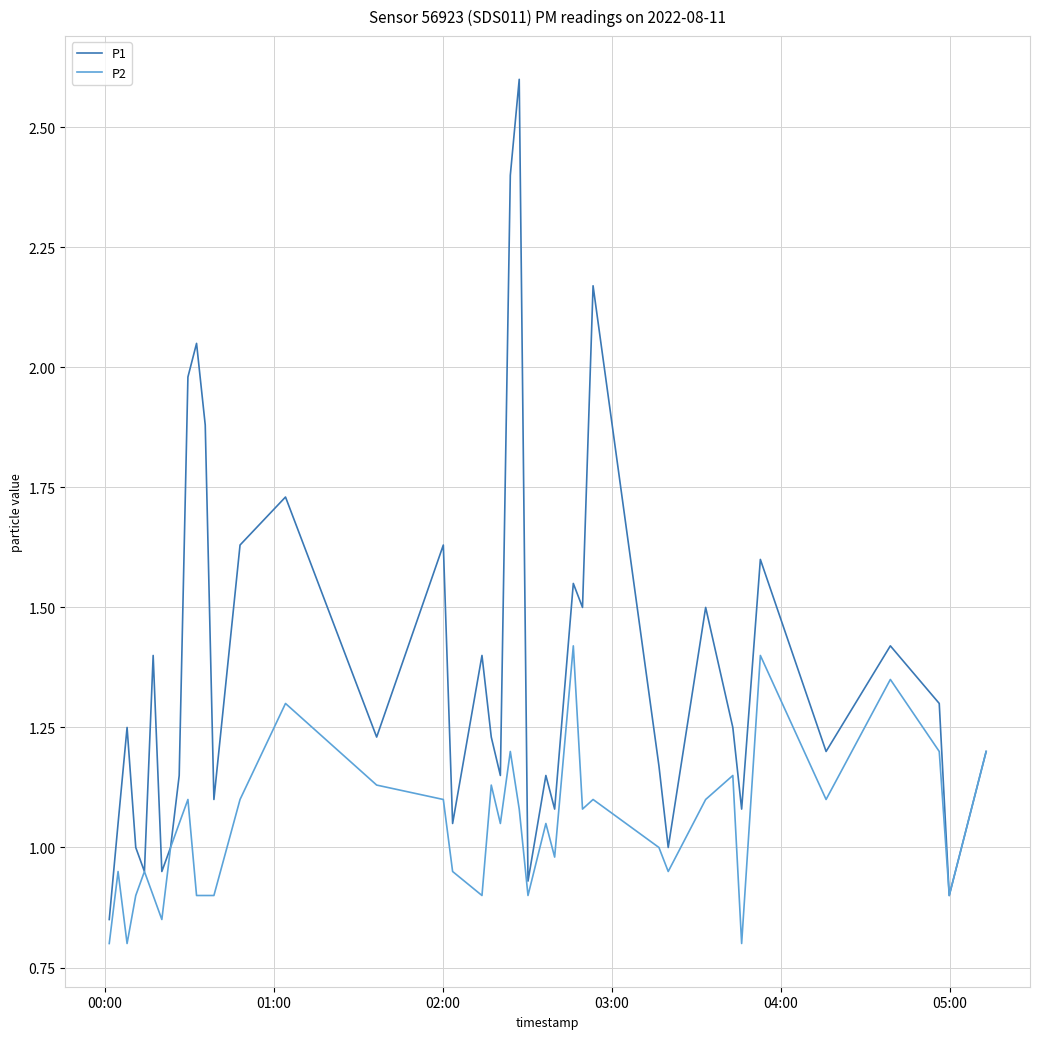

Which series has the widest spread of values?

P1